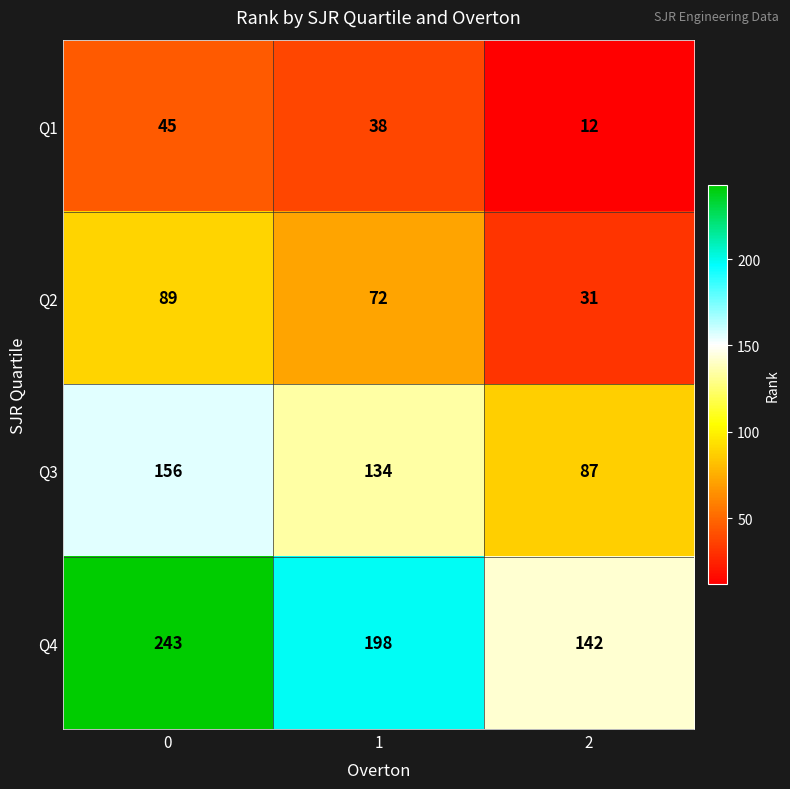

What is the average value of the Q3 series?

126